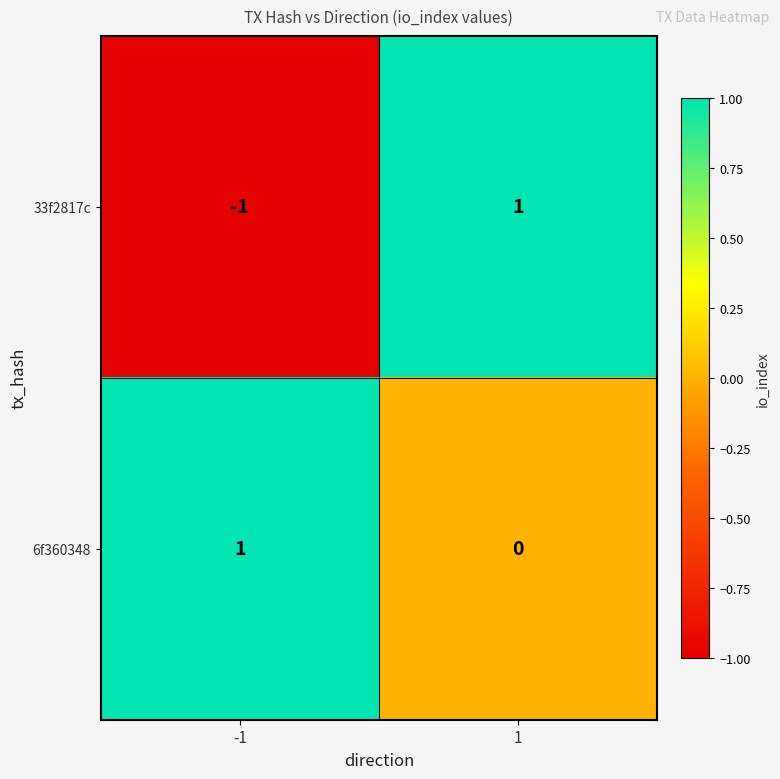

List the series in order of their overall mean, highest first.

6f360348, 33f2817c